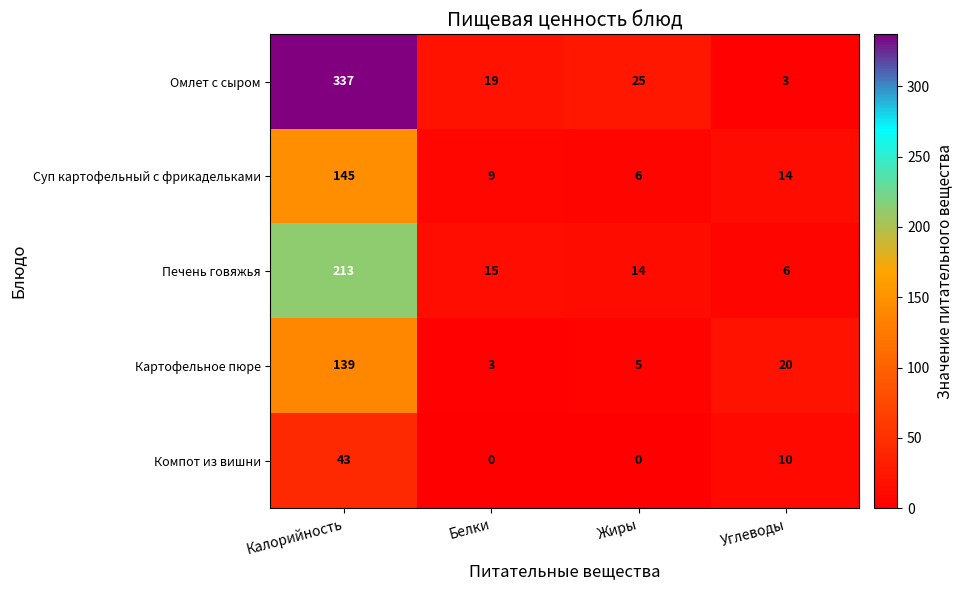

Rank the series by their maximum value, from lowest to highest.

Компот из вишни, Картофельное пюре, Суп картофельный с фрикадельками, Печень говяжья, Омлет с сыром